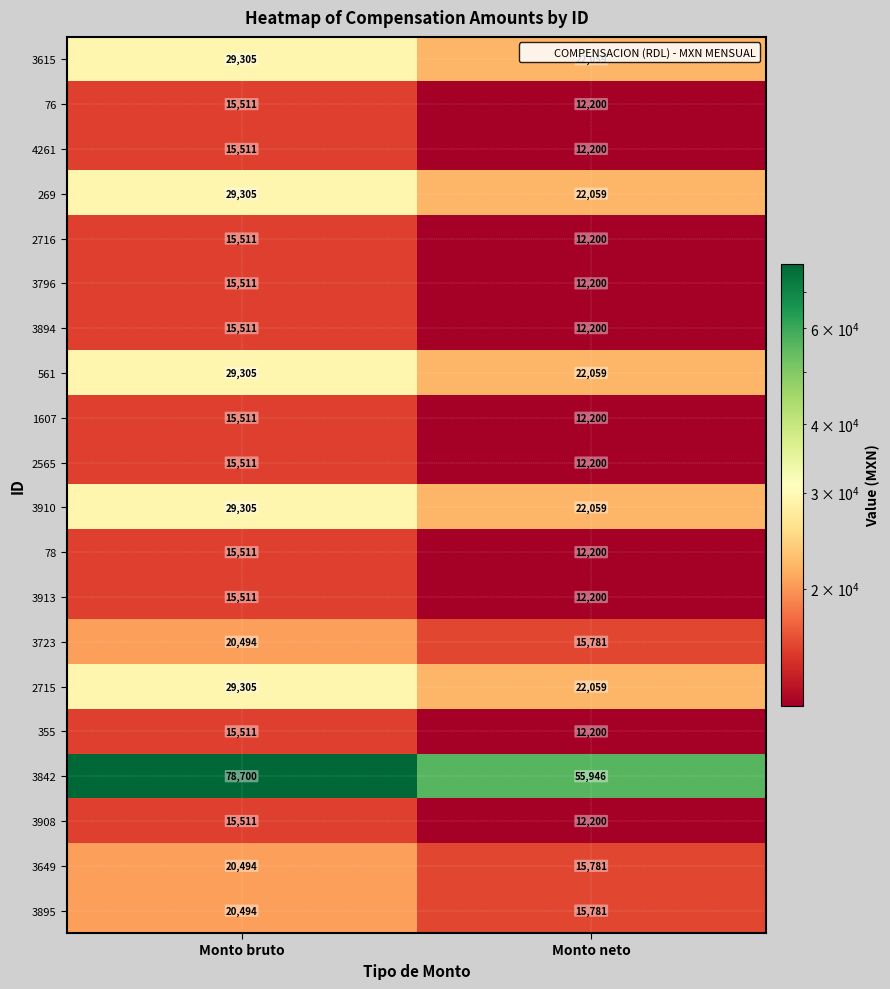

The value of 3894 at Monto bruto is 15511. True or false?

True